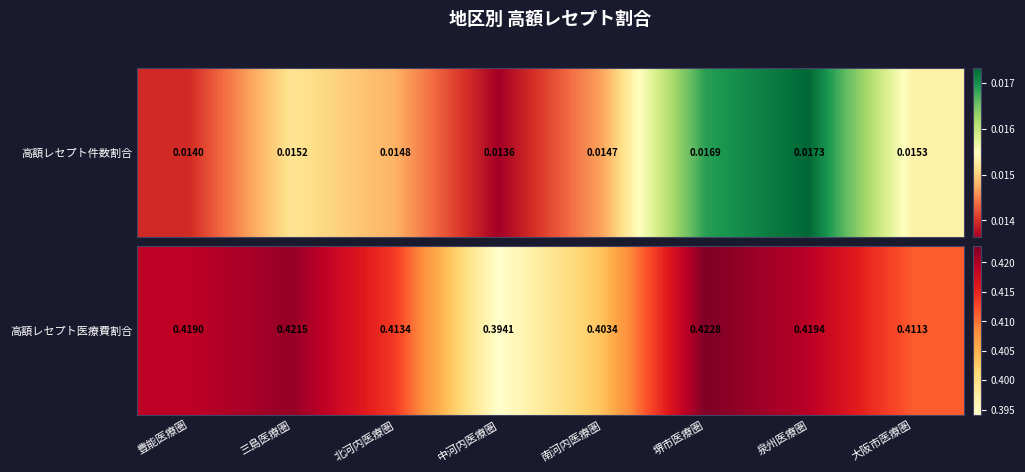

True or false: the data shows 0.4 at 泉州医療圏.

True